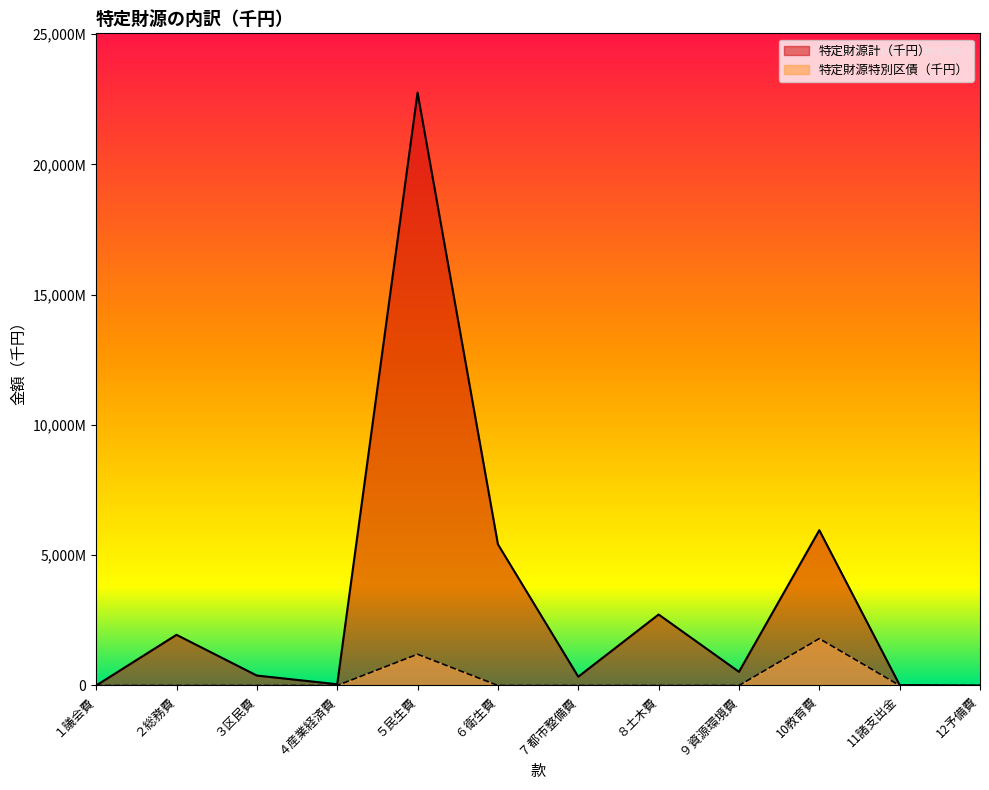

True or false: 特定財源特別区債（千円） and 特定財源計（千円） cross at least once.

False